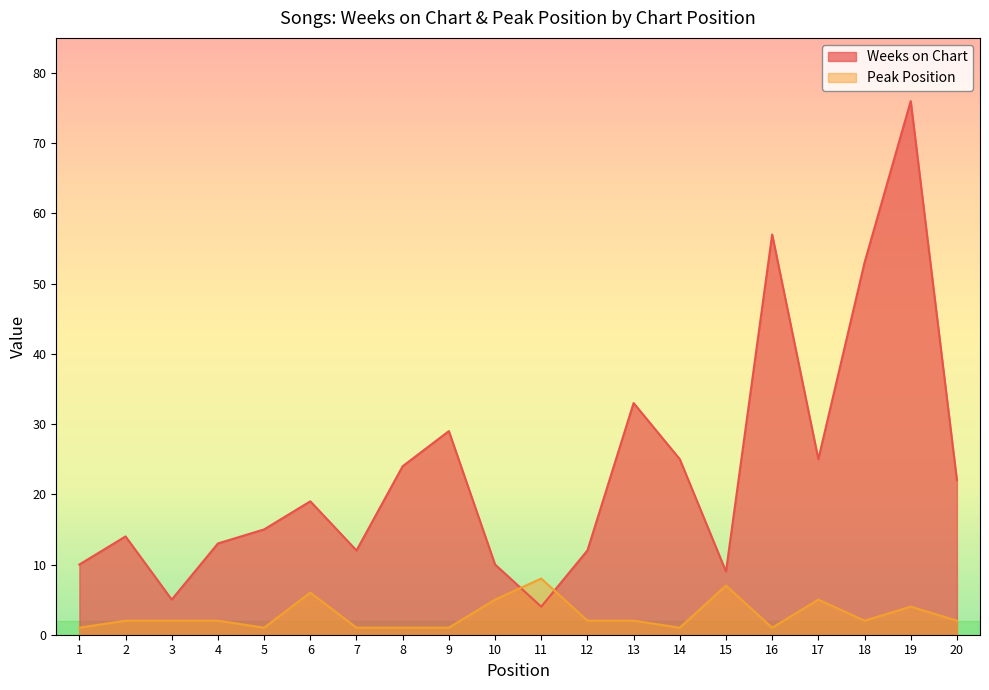

At 10, list the series in order from largest to smallest.

Weeks on Chart, Peak Position